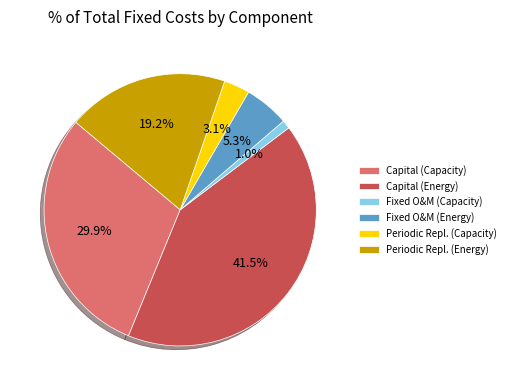

What is the smallest slice in the pie chart?

Fixed O&M (Capacity)